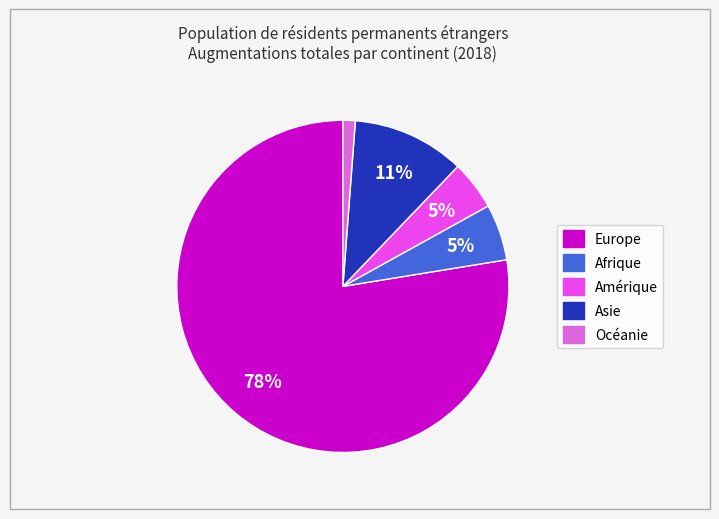

To the nearest percent, what percentage of the pie is Océanie?

1%